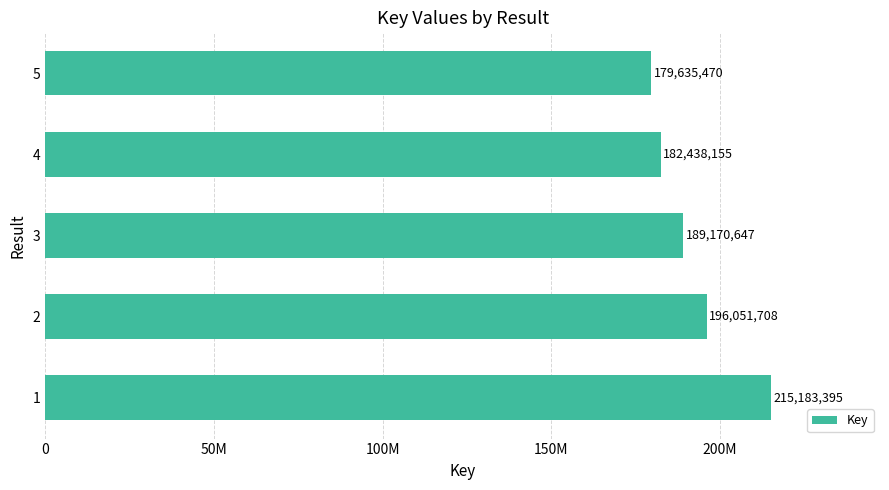

What is the difference between the maximum and second lowest values?

32745240